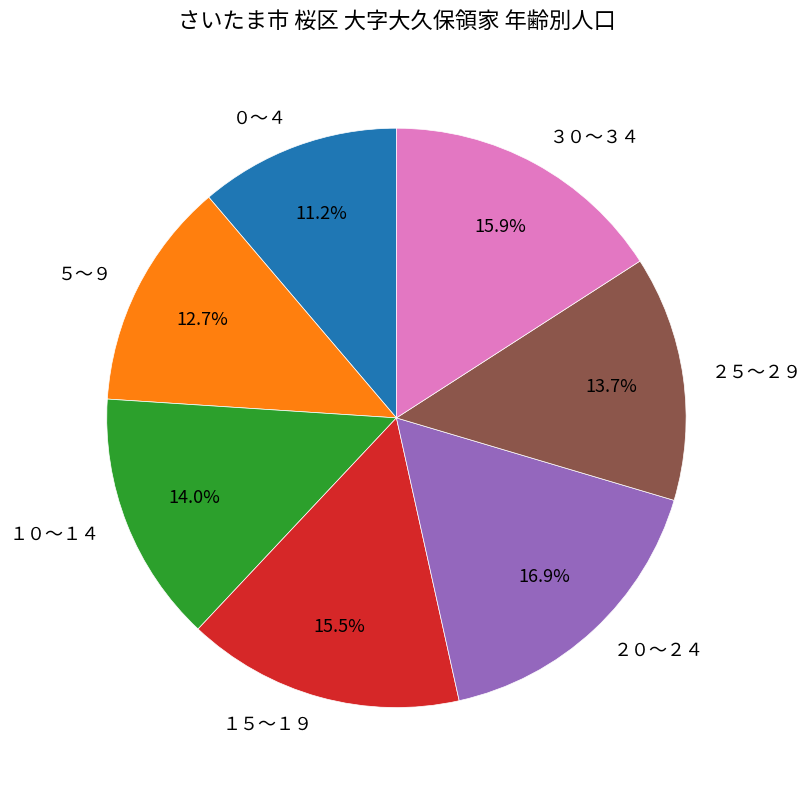

To the nearest percent, what percentage of the pie is ０～４?

11%